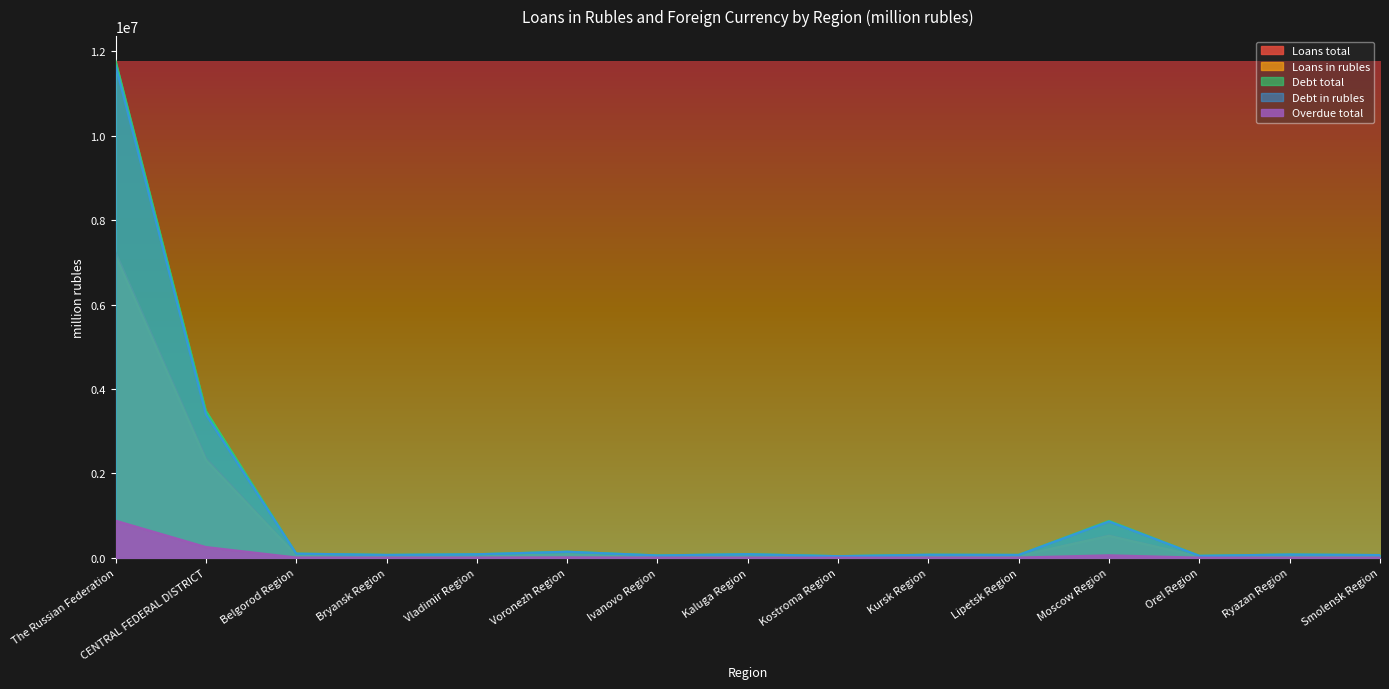

At which label does Debt in rubles first exceed 78222?

The Russian Federation